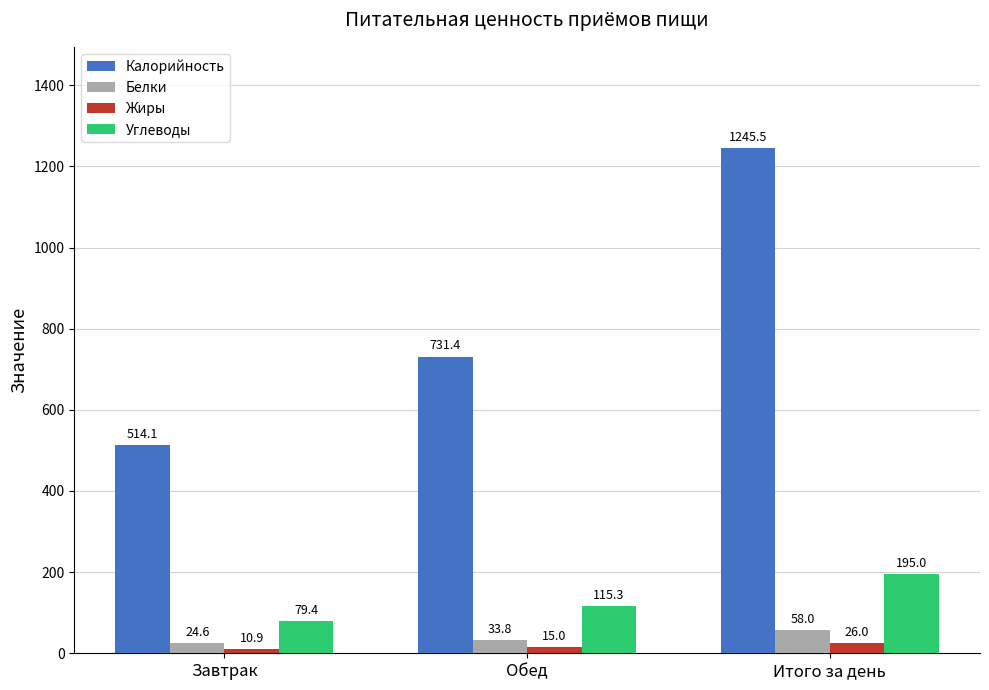

Which category has the highest value in the Углеводы series?

Итого за день